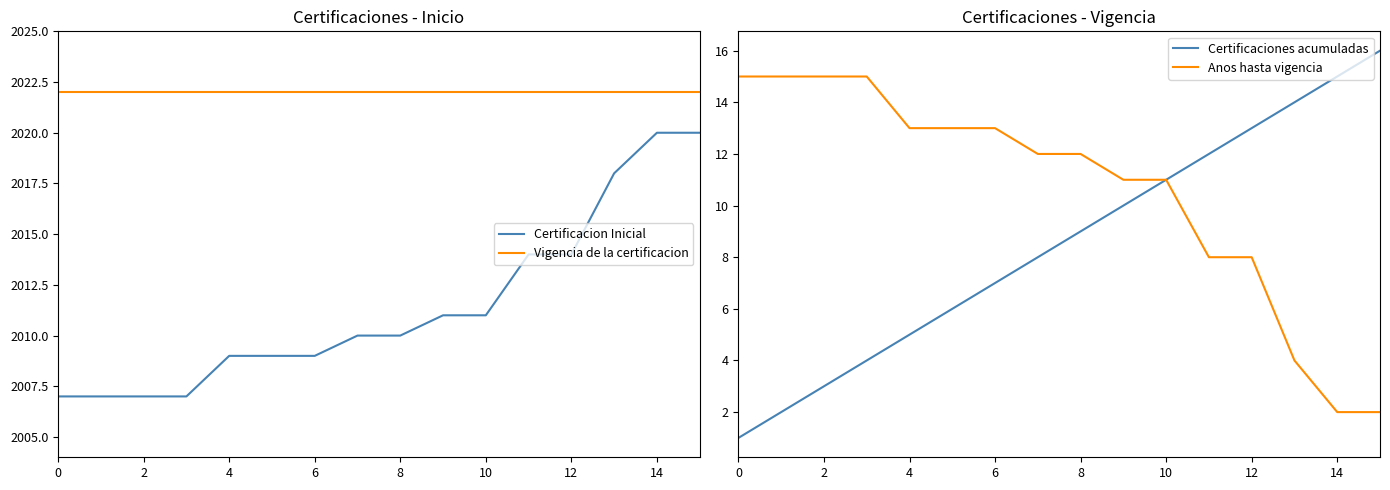

At how many categories does at least one series exceed 586?

16